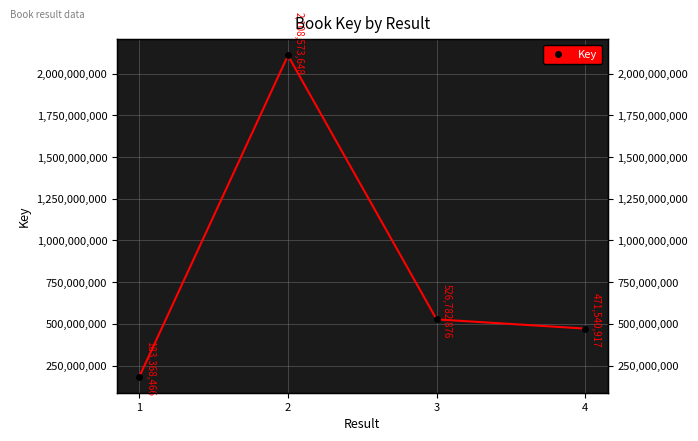

Between 4 and 3, which is larger?

3